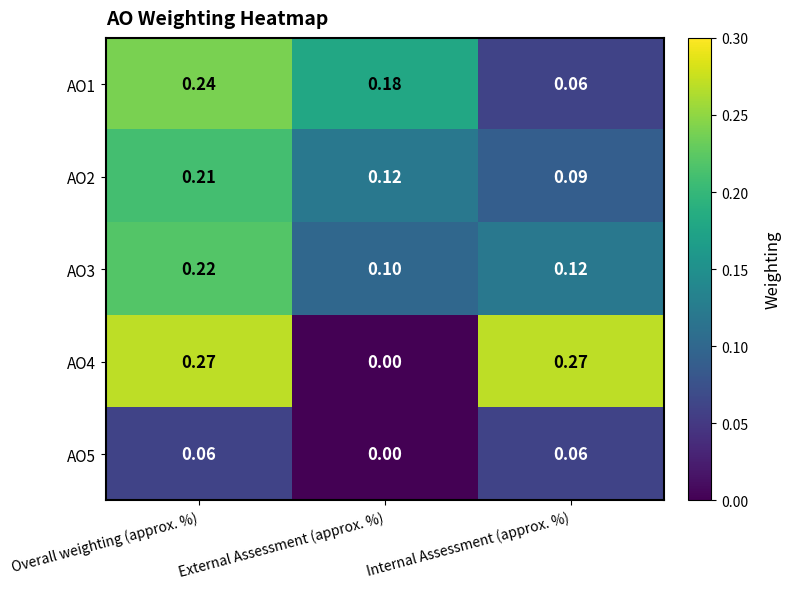

Which category has the lowest value across all series?

External Assessment (approx. %)